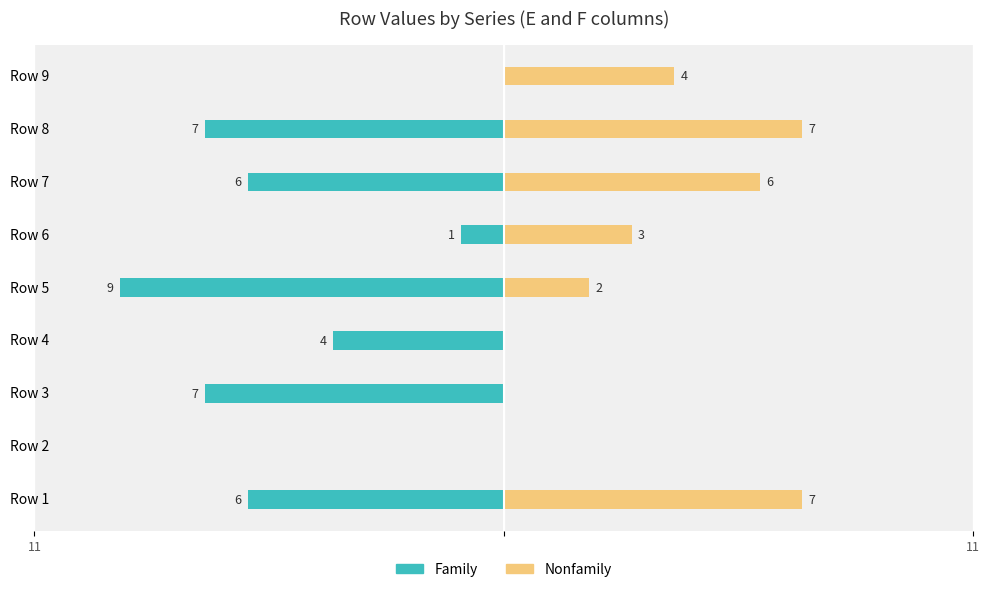

Which has a higher value, Row 2 or Row 5?

Row 2